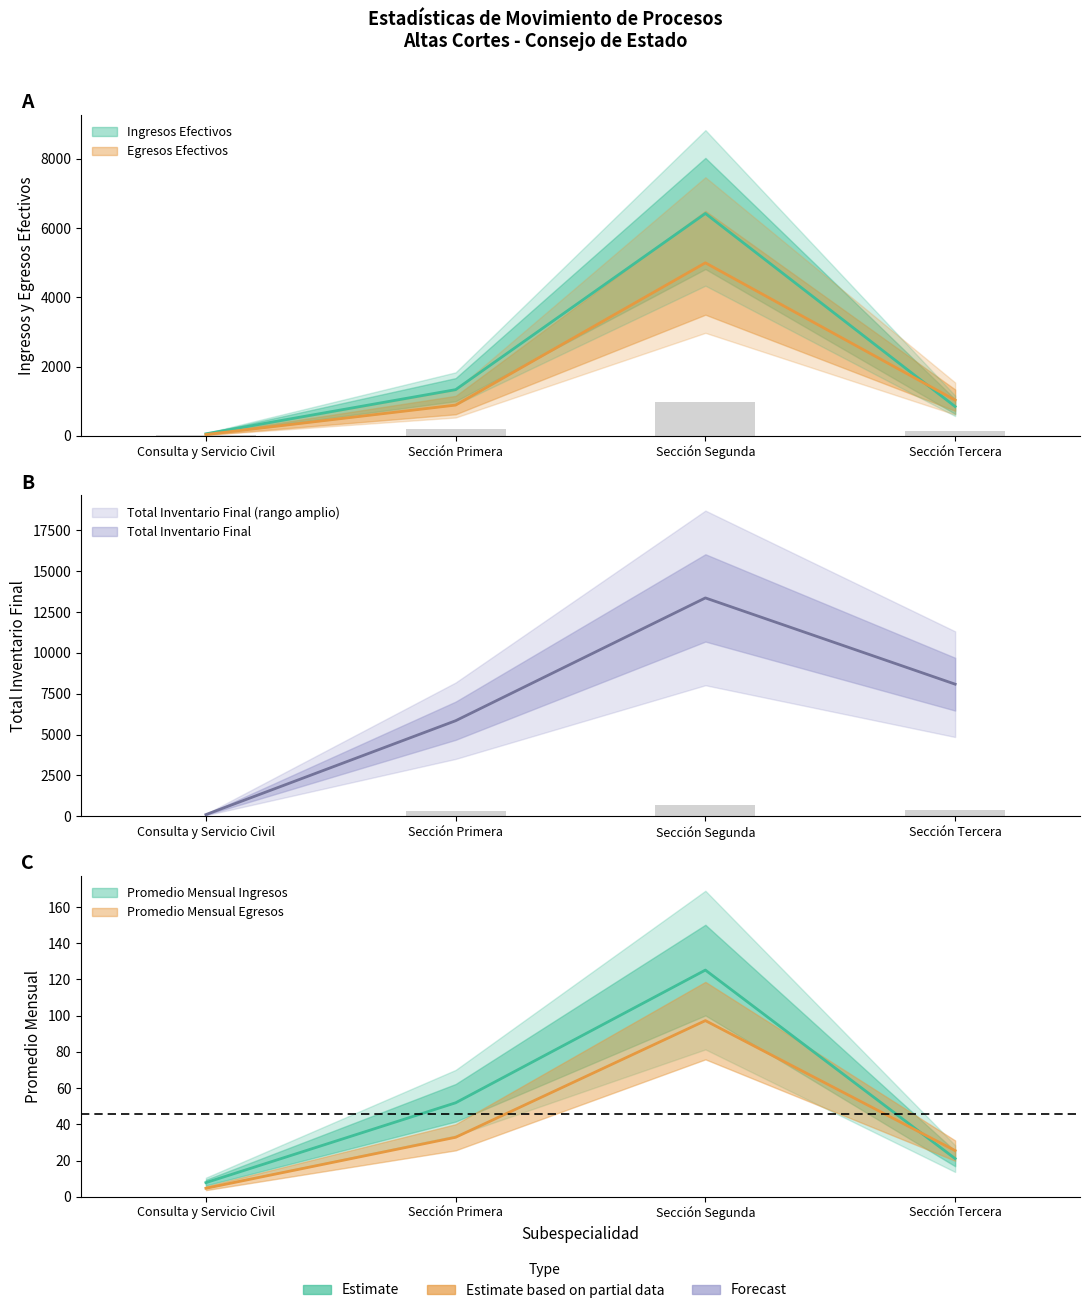

Where is PROMEDIO MENSUAL EGRESOS nearest to the value 50?

Sección Primera